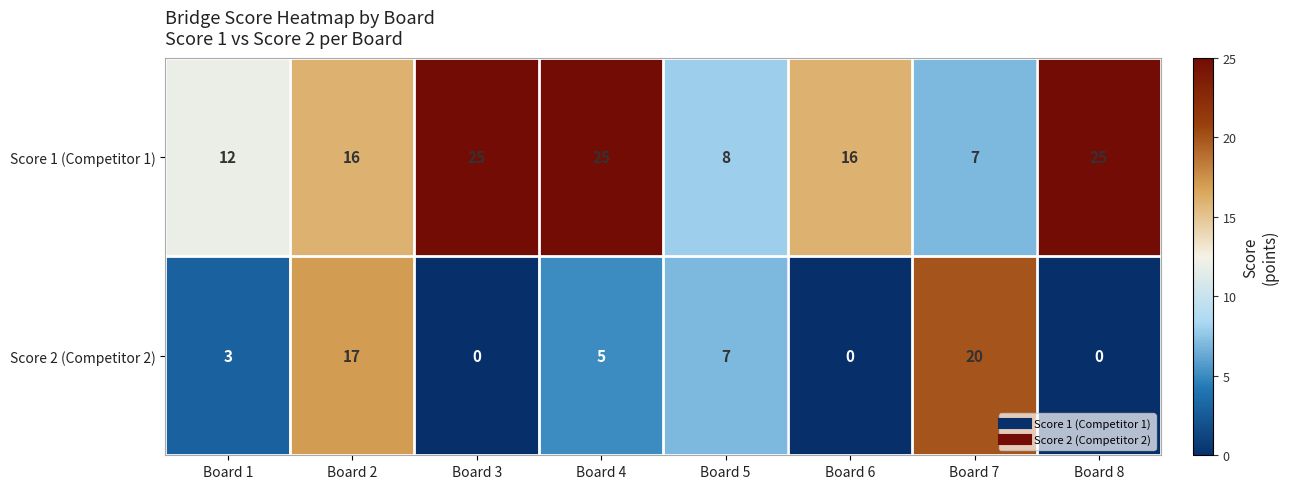

True or false: Score 2 (Competitor 2) has a value of 10 at Board 2.

False